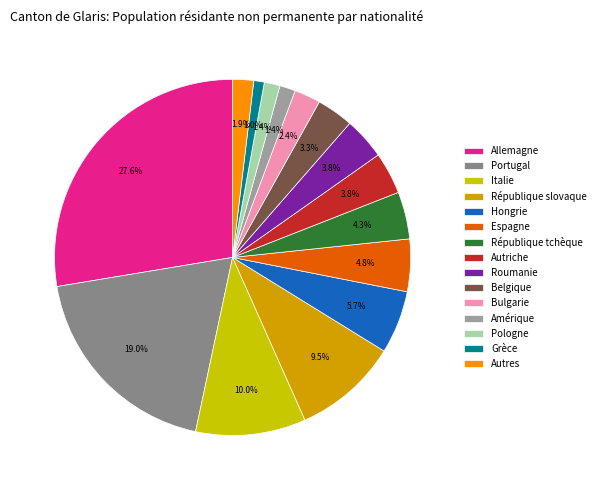

How many slices are in this pie chart?

15